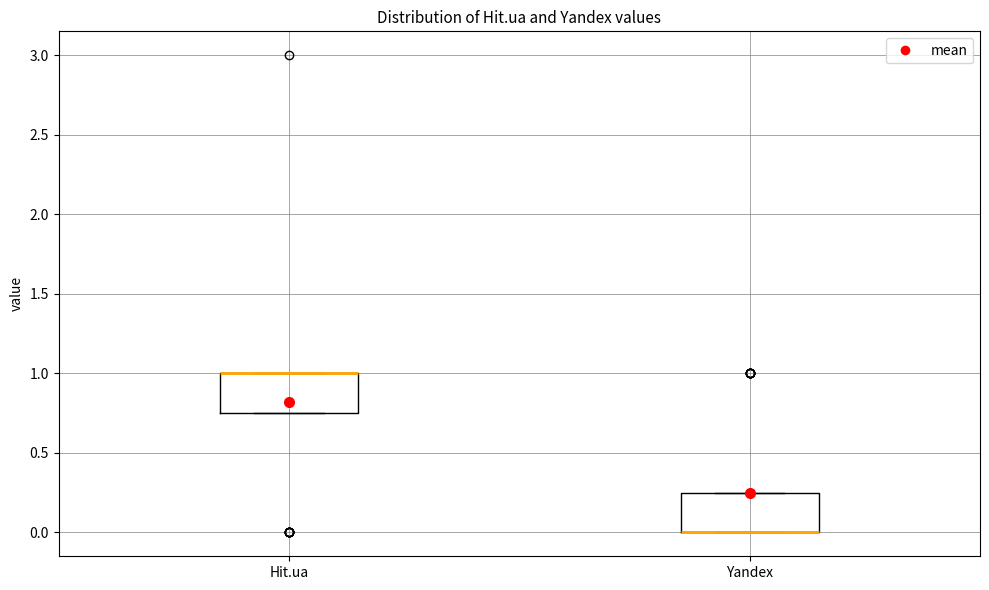

Where is the upper edge of the box for Yandex on the y-axis? The values are not printed on the chart, so give them approximately, as read against the axis.

0.25